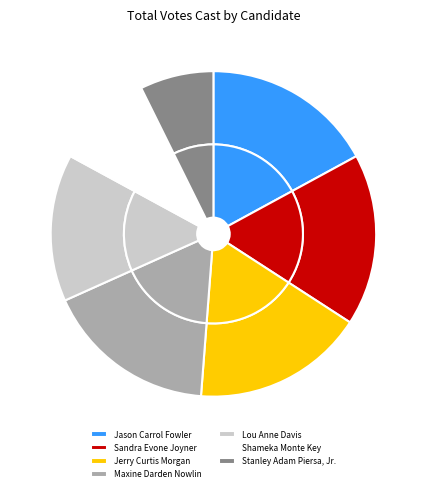

What percentage is the Stanley Adam Piersa, Jr. slice, to the nearest percent?

7%